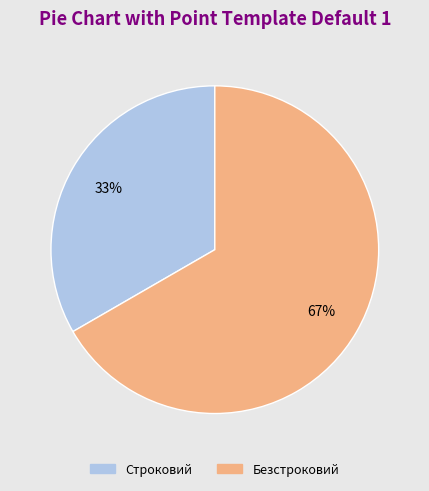

Is there a majority slice in this chart?

Yes